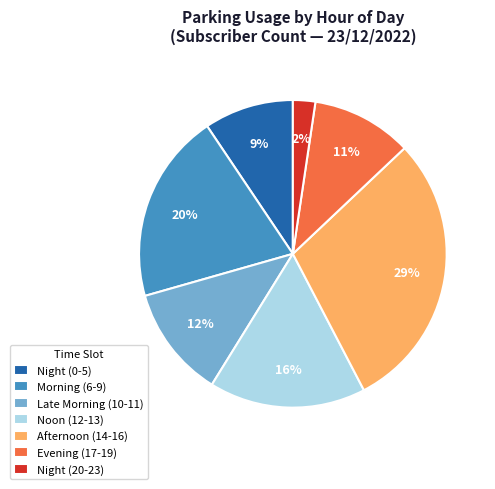

How many slices are in this pie chart?

7